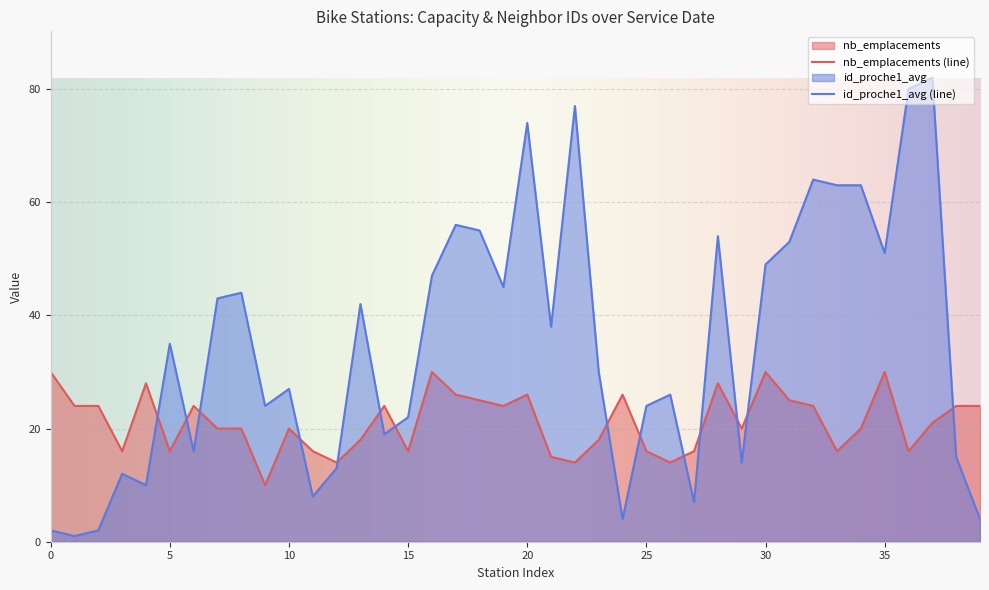

What is the minimum value for nb_emplacements?

10